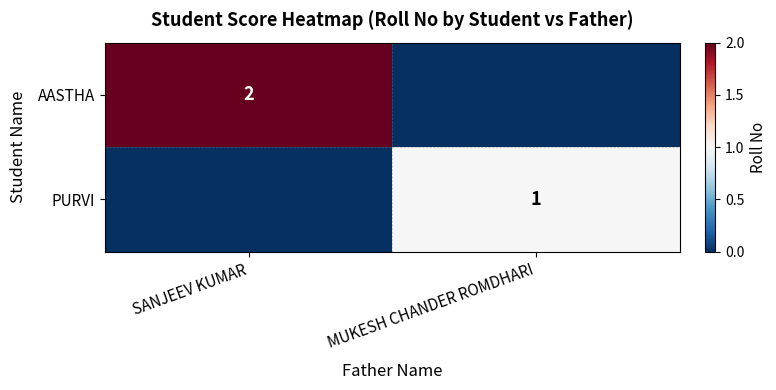

The value of PURVI at MUKESH CHANDER ROMDHARI is 1. True or false?

True